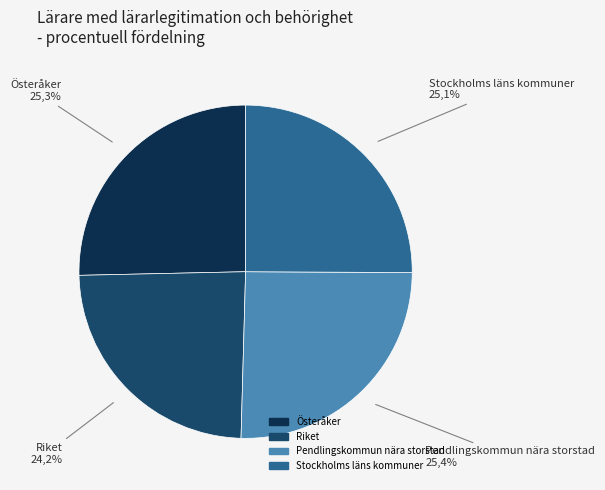

Rank the categories by value from lowest to highest.

Riket, Stockholms läns kommuner, Österåker, Pendlingskommun nära storstad